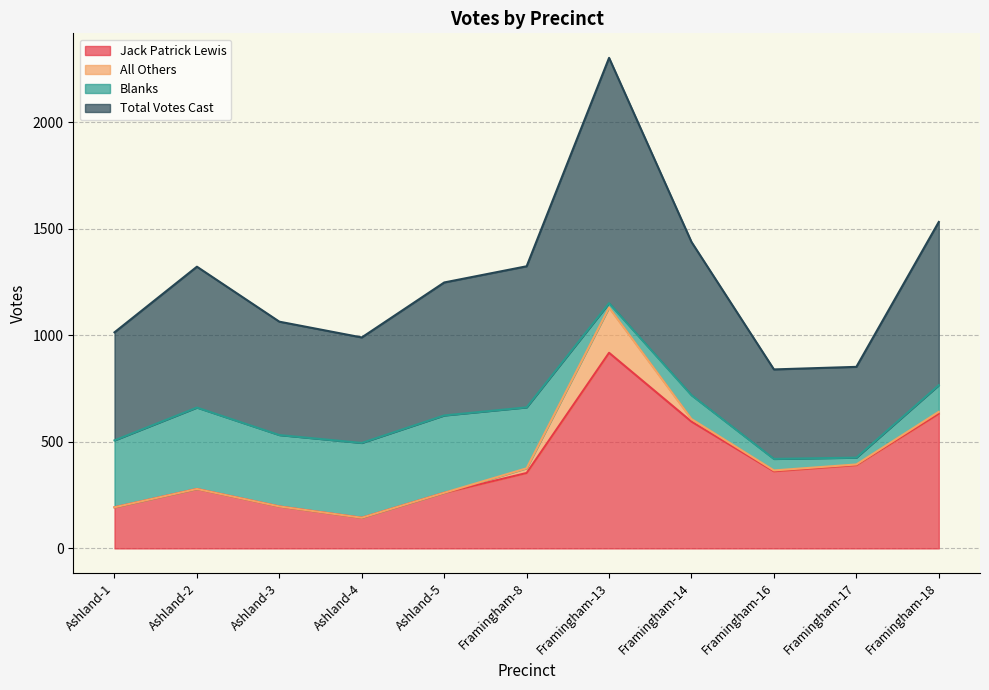

How many lines are shown in the chart?

4